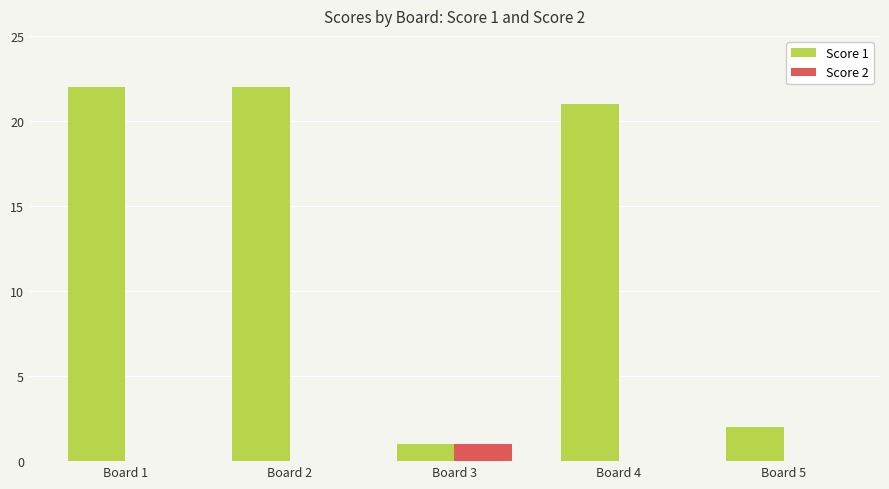

True or false: Score 1 has a value of 1 at Board 3.

True